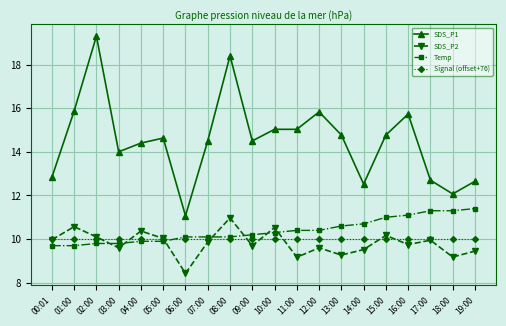

What position from the right is 14:00?

6